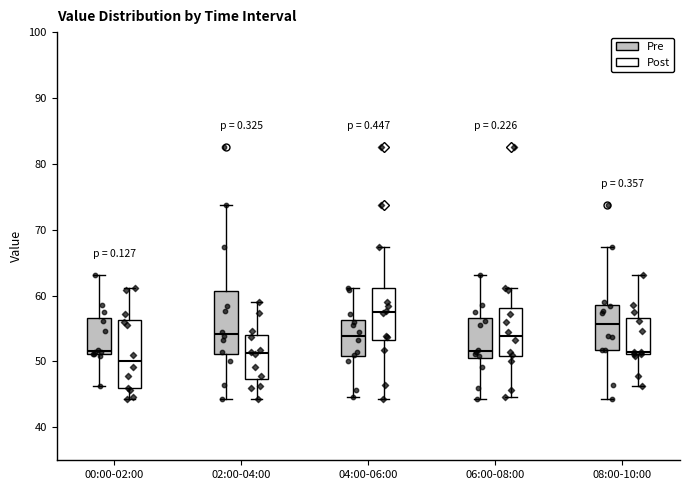

Reading left to right, read every box against the y-axis: the position of its median line, the range the box covers, and the ends of its whiskers. The values are not printed on the chart, so give them approximately, as read against the axis.

00:00-02:00 (Pre): median 52, box 51 to 57, whiskers 46 to 63
00:00-02:00 (Post): median 50, box 46 to 56, whiskers 44 to 61
02:00-04:00 (Pre): median 54, box 51 to 61, whiskers 44 to 74
02:00-04:00 (Post): median 51, box 47 to 54, whiskers 44 to 59
04:00-06:00 (Pre): median 54, box 51 to 56, whiskers 45 to 61
04:00-06:00 (Post): median 58, box 53 to 61, whiskers 44 to 67
06:00-08:00 (Pre): median 52, box 50 to 57, whiskers 44 to 63
06:00-08:00 (Post): median 54, box 51 to 58, whiskers 45 to 61
08:00-10:00 (Pre): median 56, box 52 to 59, whiskers 44 to 67
08:00-10:00 (Post): median 51 (just above the box's lower edge), box 51 to 57, whiskers 46 to 63